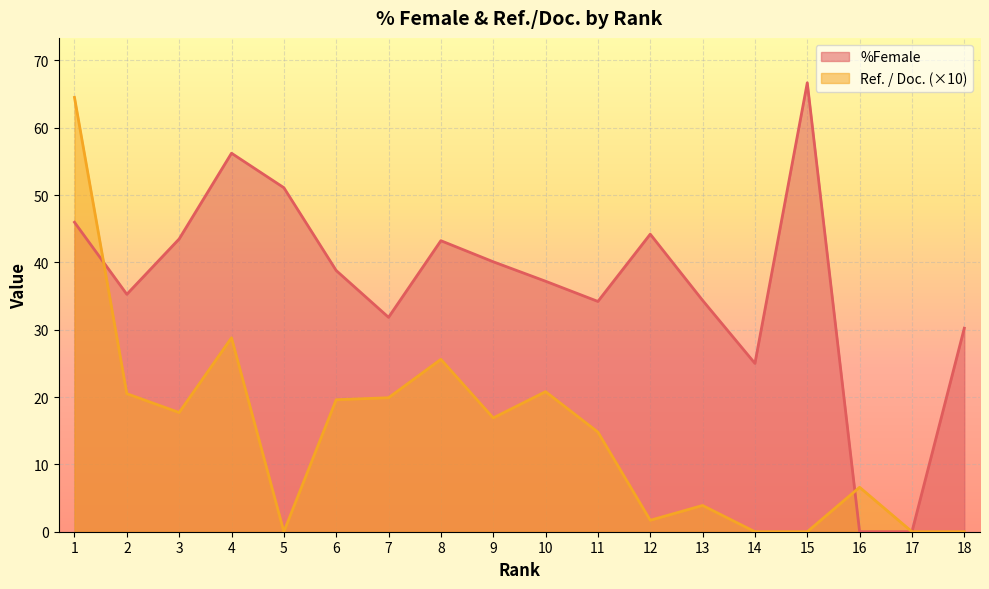

What is the value of the Ref. / Doc. point at the 16th from the left?

6.6